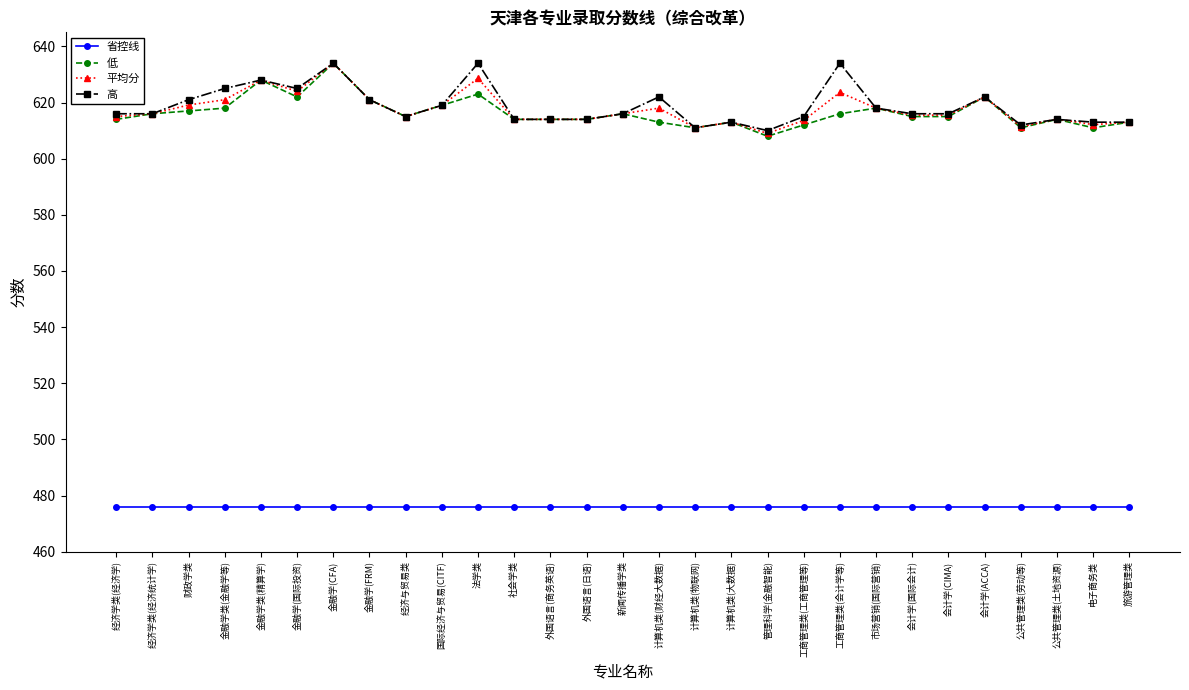

What is the label of the 2nd point from the right?

电子商务类